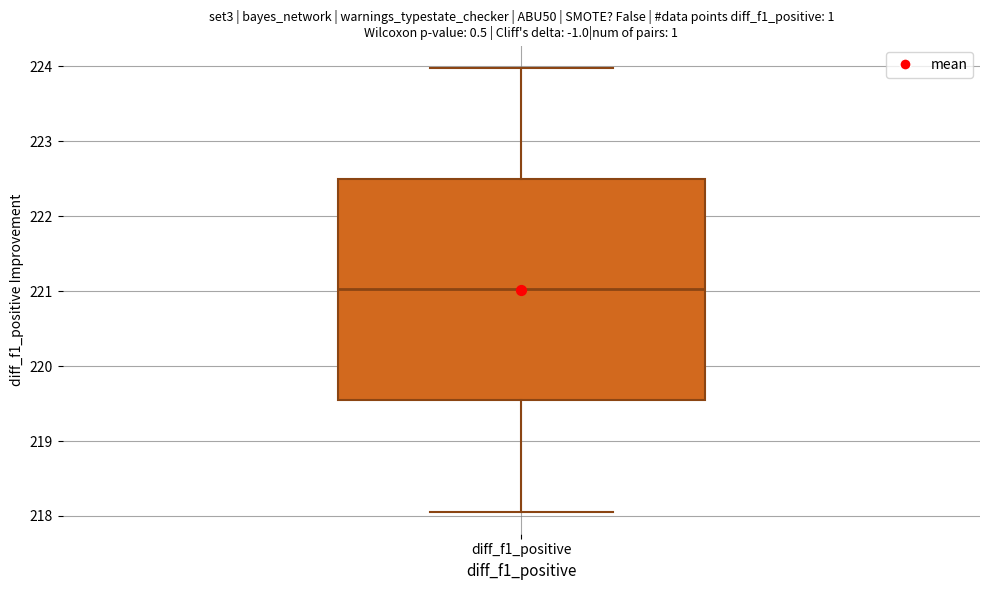

Transcribe this box plot: give where the median line is, the range the box spans, and where the two whiskers end, as read against the y-axis. The values are not printed on the chart, so give them approximately, as read against the axis.

median 221.0, box 219.5 to 222.5, whiskers 218.1 to 224.0